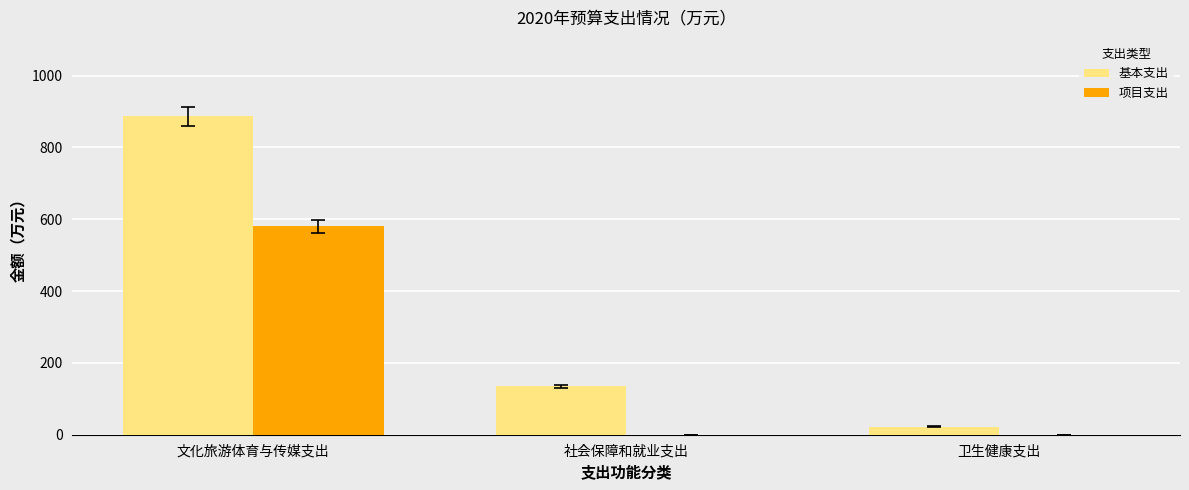

How many data points in 基本支出 are above 135?

2